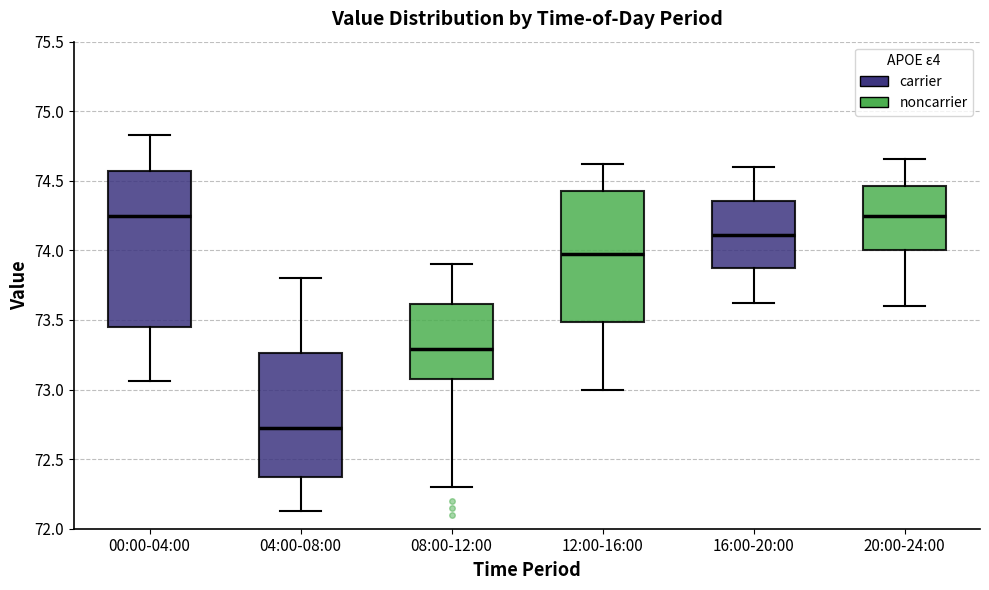

Which box has the lowest median line?

04:00-08:00